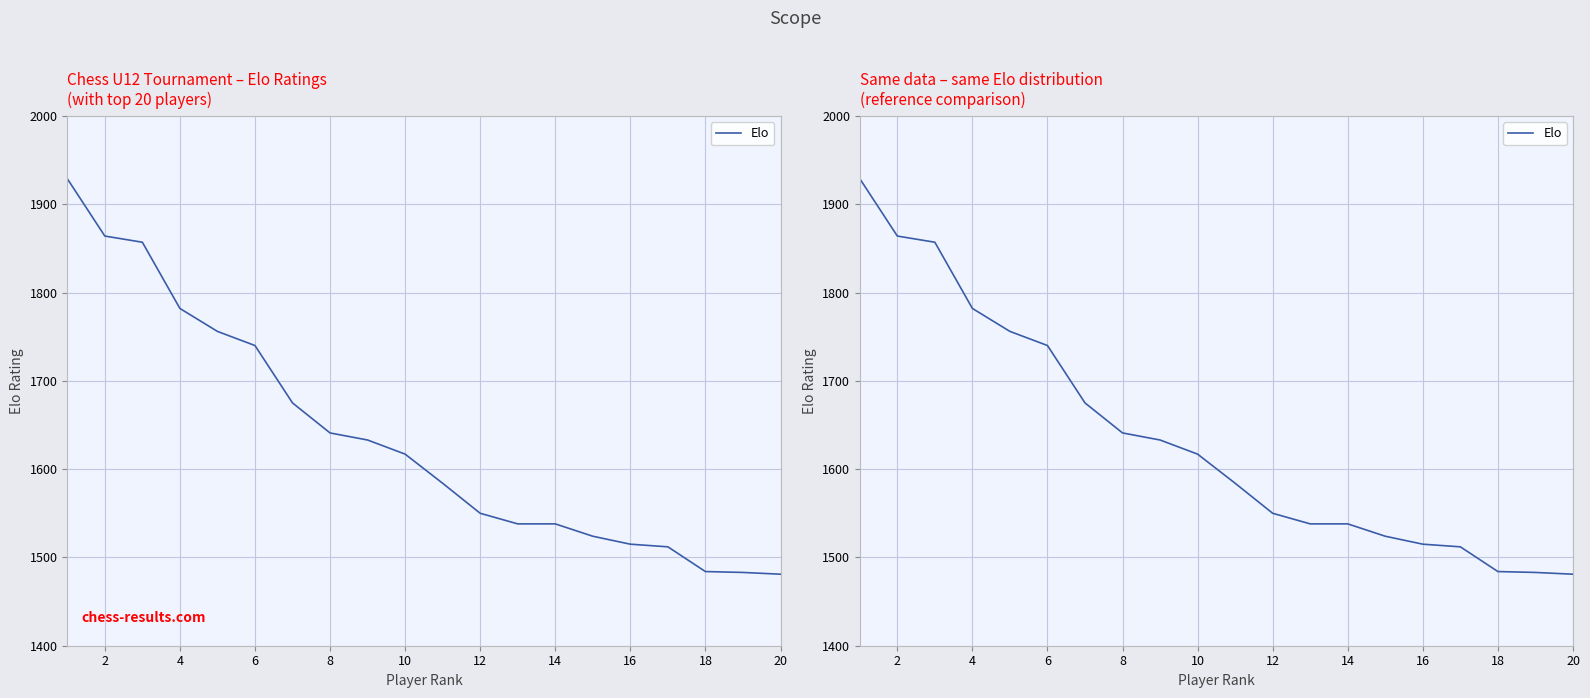

Reading left to right, transcribe all the data shown in this chart.

1929	1864	1857	1782	1756	1740	1675	1641	1633	1617	1584	1550	1538	1538	1524	1515	1512	1484	1483	1481